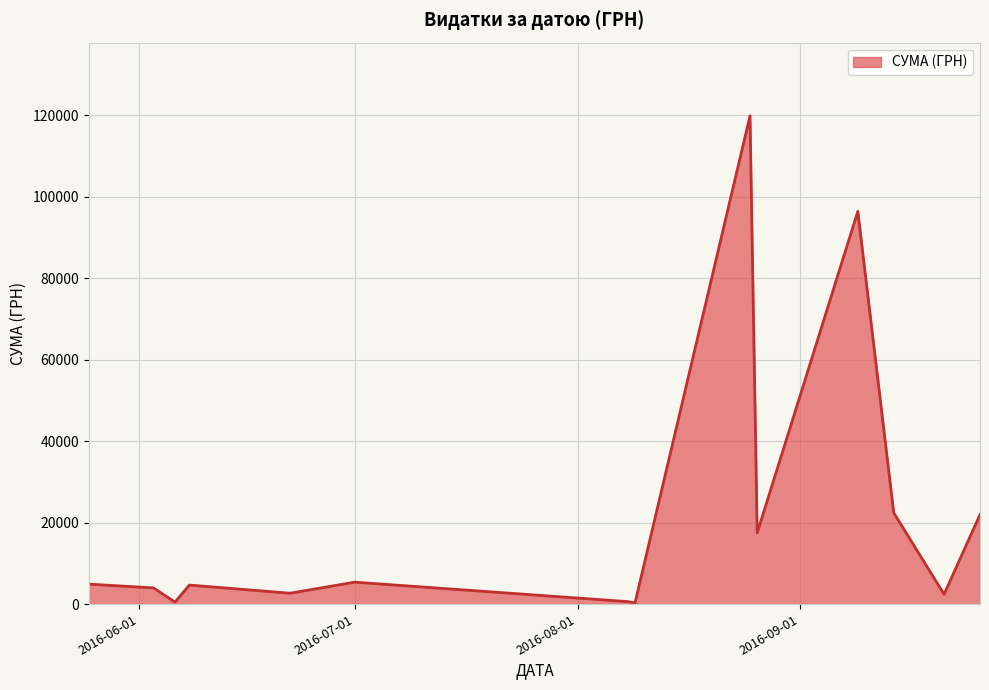

What is the difference between the maximum and minimum values?

119511.2